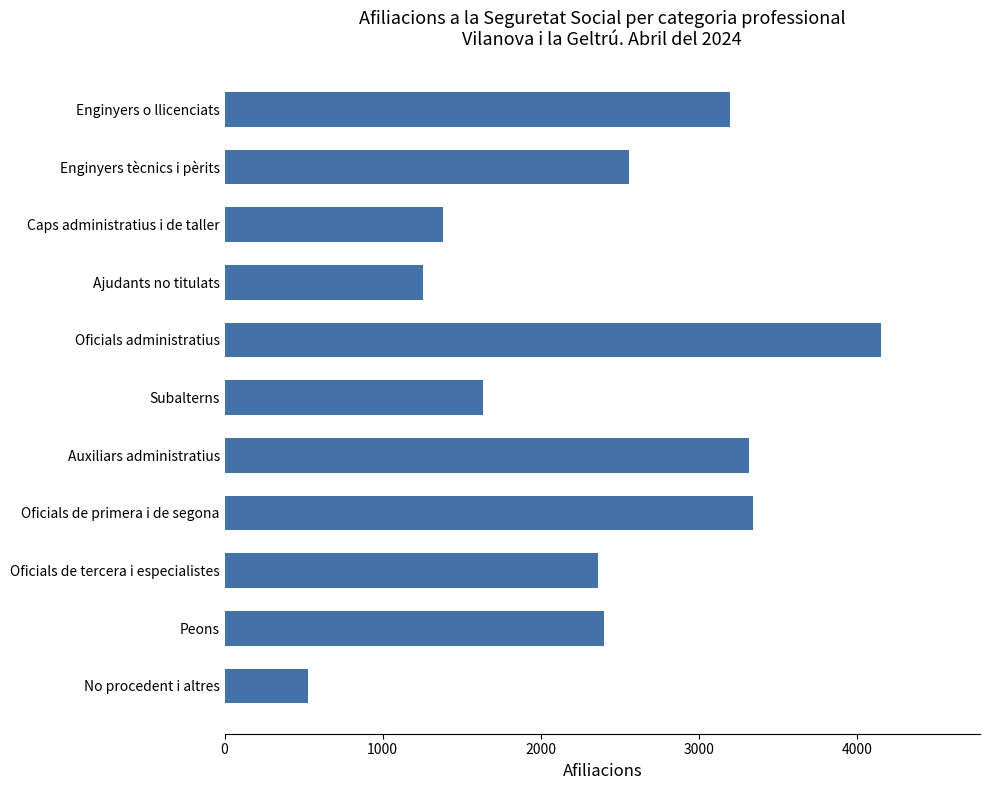

Between Auxiliars administratius and Caps administratius i de taller, which is larger?

Auxiliars administratius